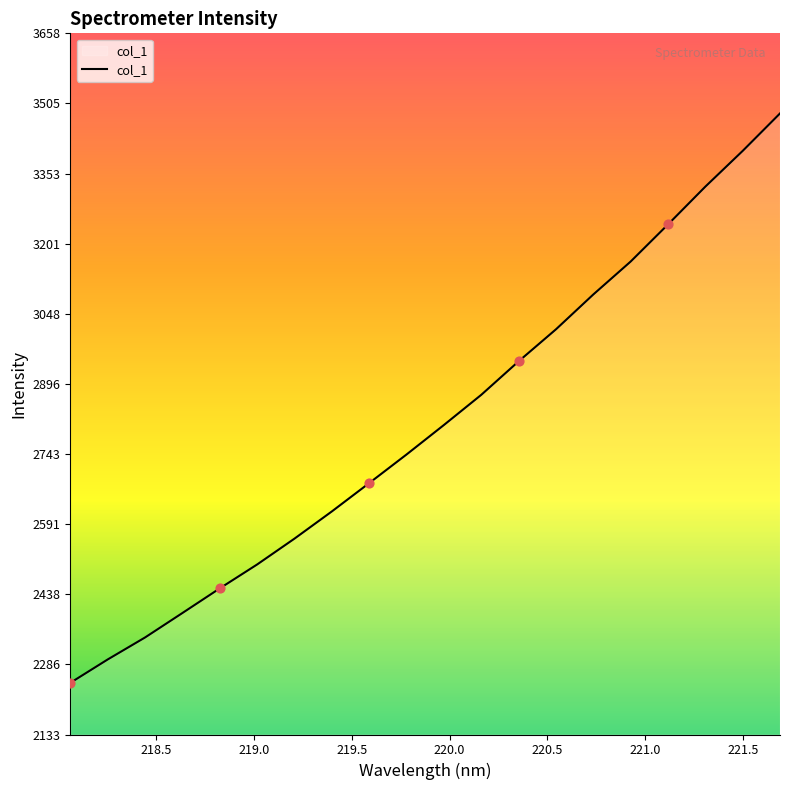

What is the maximum value shown in the chart?

3483.7